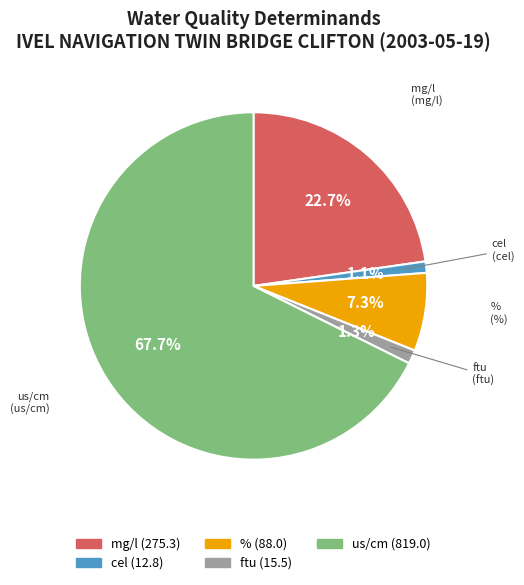

Which has a higher value, % or us/cm?

us/cm